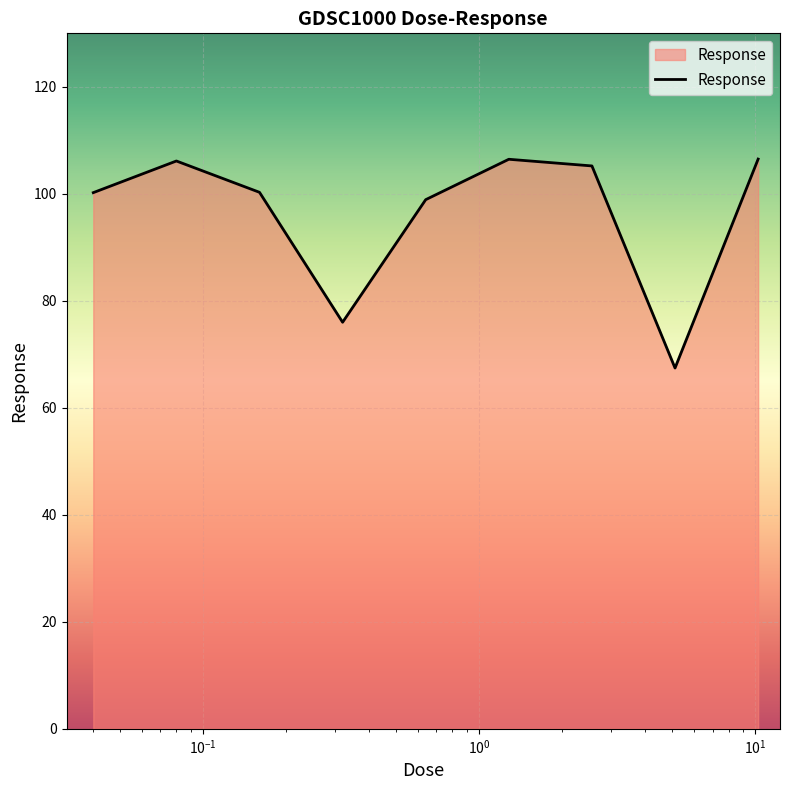

What is the sum of all values?

867.2